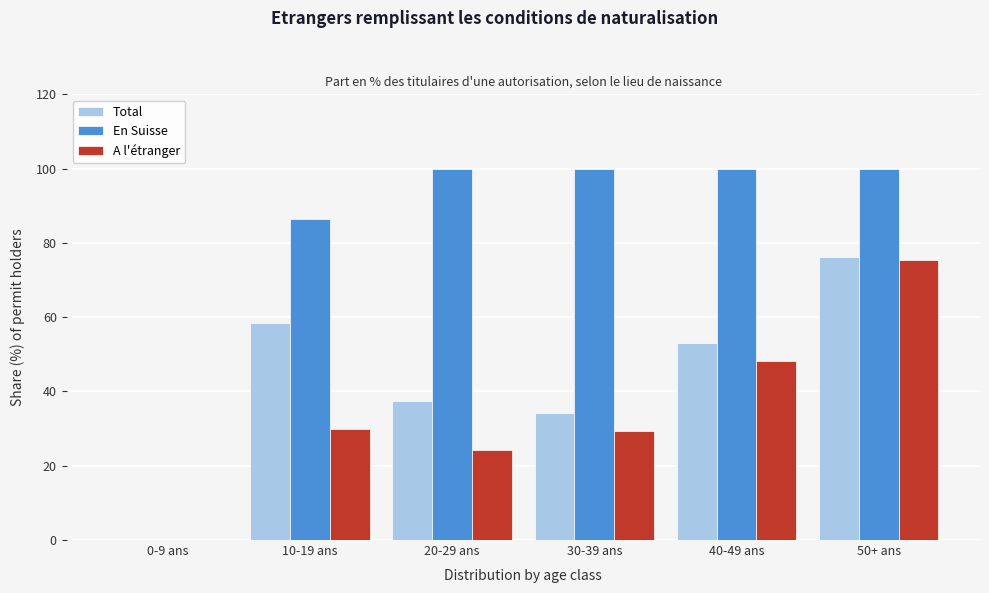

Reading left to right, transcribe all the data shown in this chart.

Total: 0-9 ans=0.0	10-19 ans=58.3	20-29 ans=37.5	30-39 ans=34.3	40-49 ans=53.2	50+ ans=76.3
En Suisse: 0-9 ans=0.0	10-19 ans=86.5	20-29 ans=100.0	30-39 ans=100.0	40-49 ans=100.0	50+ ans=100.0
A l'étranger: 0-9 ans=0.0	10-19 ans=30.0	20-29 ans=24.3	30-39 ans=29.2	40-49 ans=48.1	50+ ans=75.5